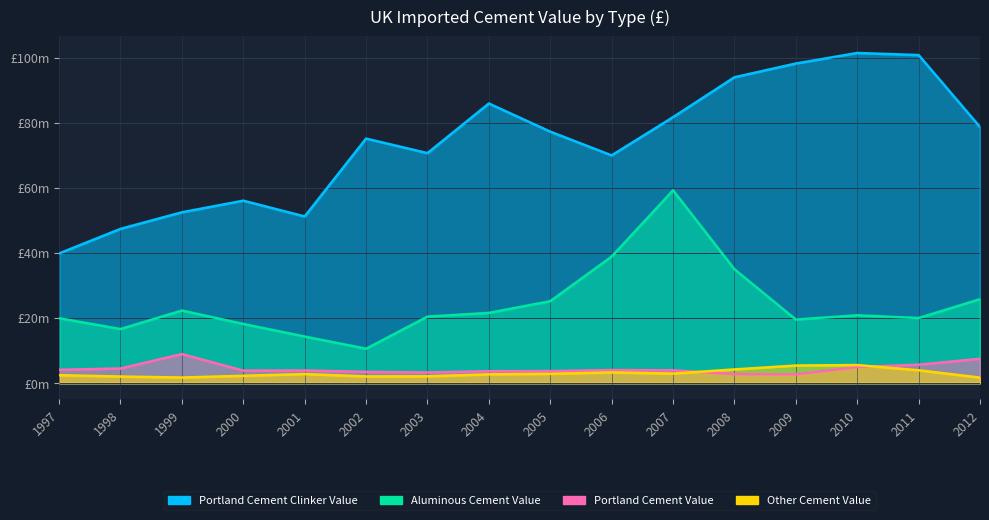

The Other Cement Value series shows 5.1 at 2007. True or false?

False